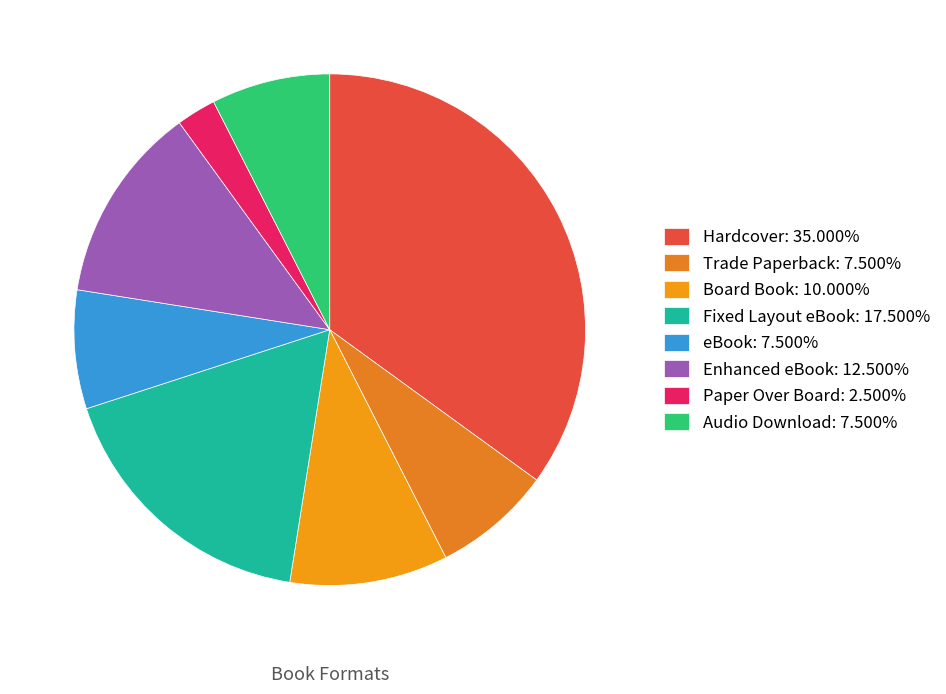

Is it true that Paper Over Board is 2% of the pie?

True